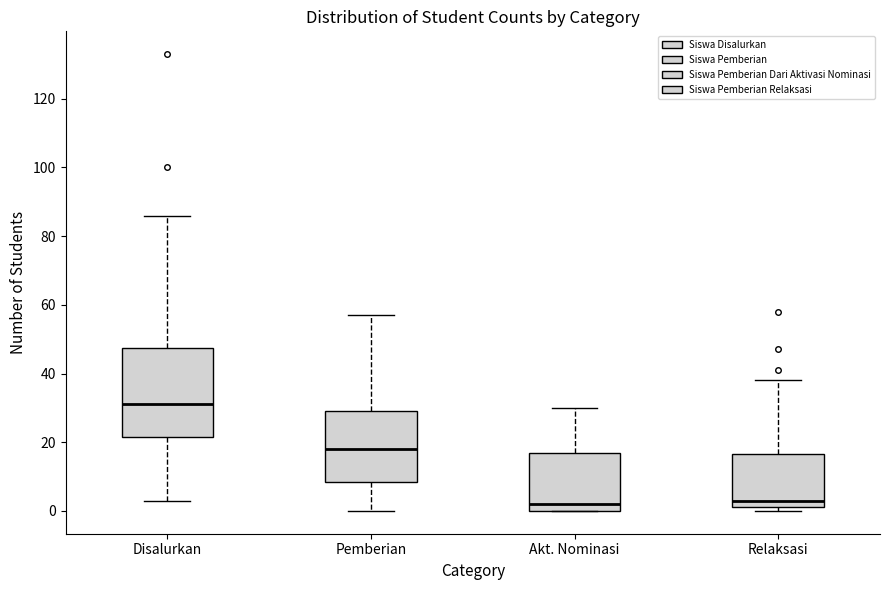

Reading left to right, read every box against the y-axis: the position of its median line, the range the box covers, and the ends of its whiskers. The values are not printed on the chart, so give them approximately, as read against the axis.

Disalurkan: median 32, box 22 to 48, whiskers 4 to 86
Pemberian: median 18, box 8 to 30, whiskers 0 to 58
Akt. Nominasi: median 2, box 0 to 18, whiskers 0 to 30
Relaksasi: median 4, box 2 to 16, whiskers 0 to 38